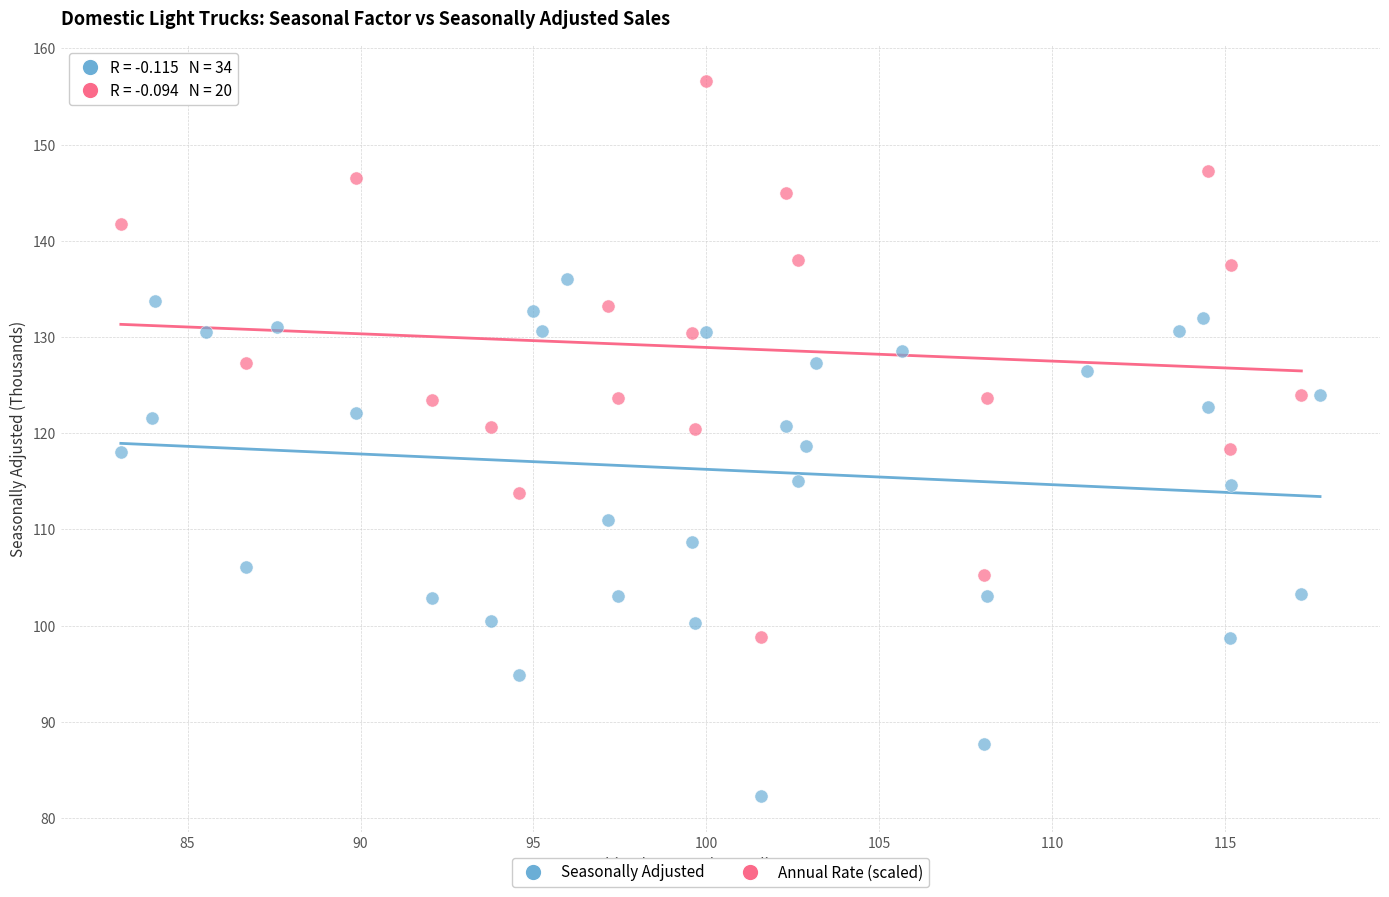

Which series contains the highest Y value?

Annual Rate (scaled)